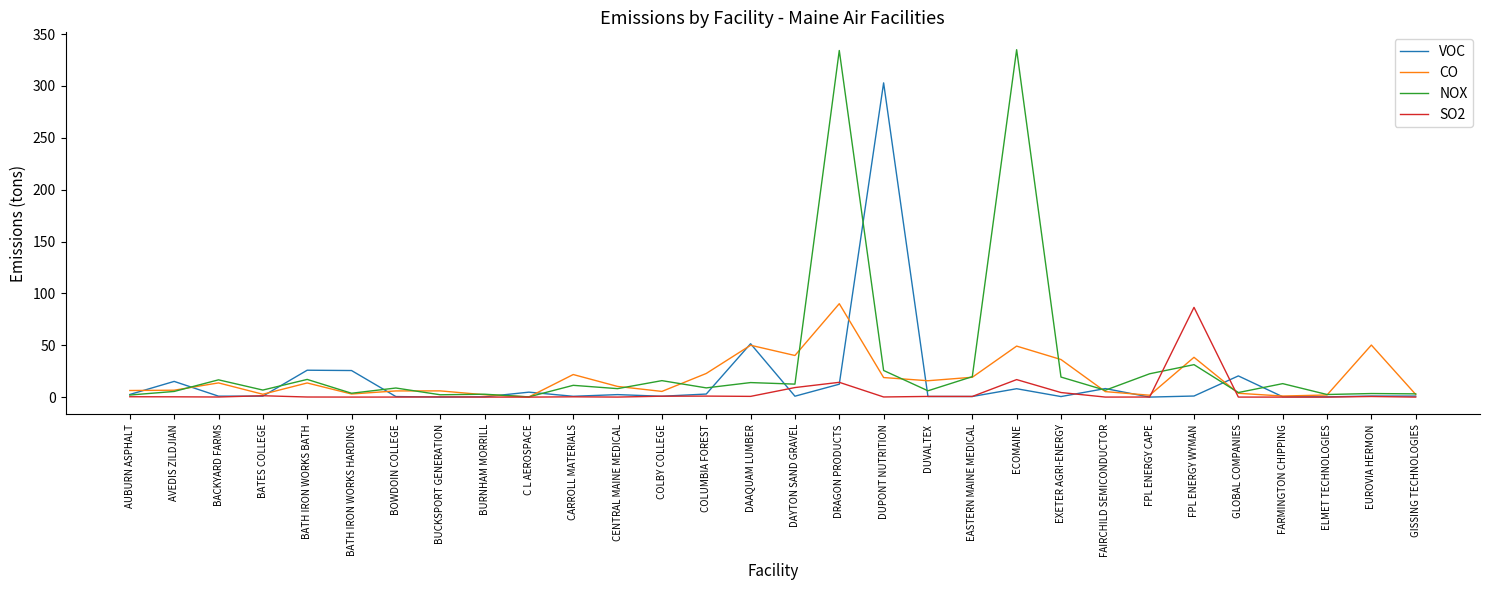

True or false: VOC has more than 1 points higher than both neighbors.

True